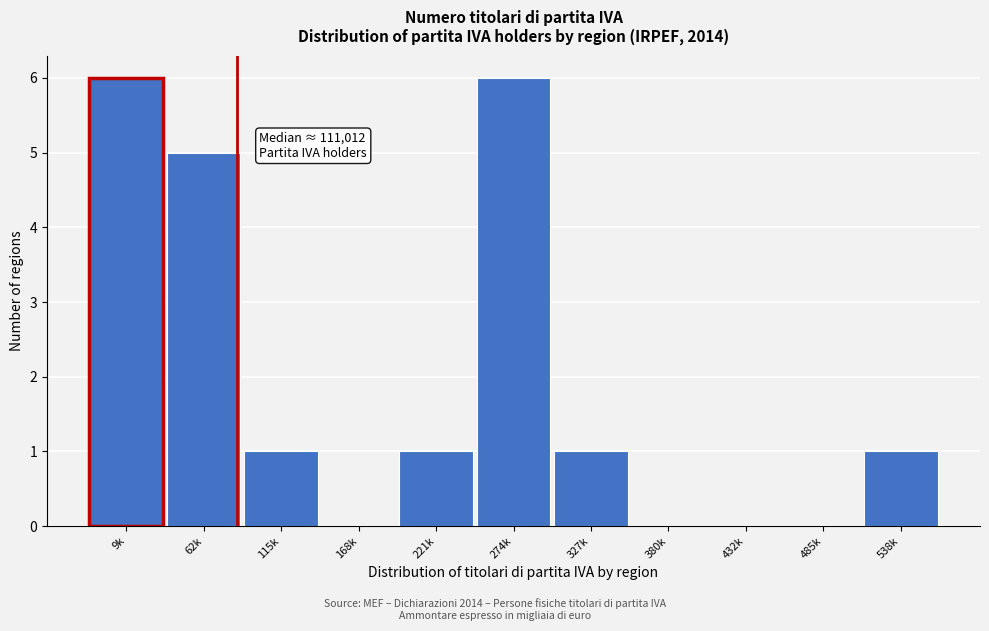

Reading left to right, transcribe all the data shown in this chart.

9k=6	62k=5	115k=1	168k=0	221k=1	274k=6	327k=1	380k=0	432k=0	485k=0	538k=1